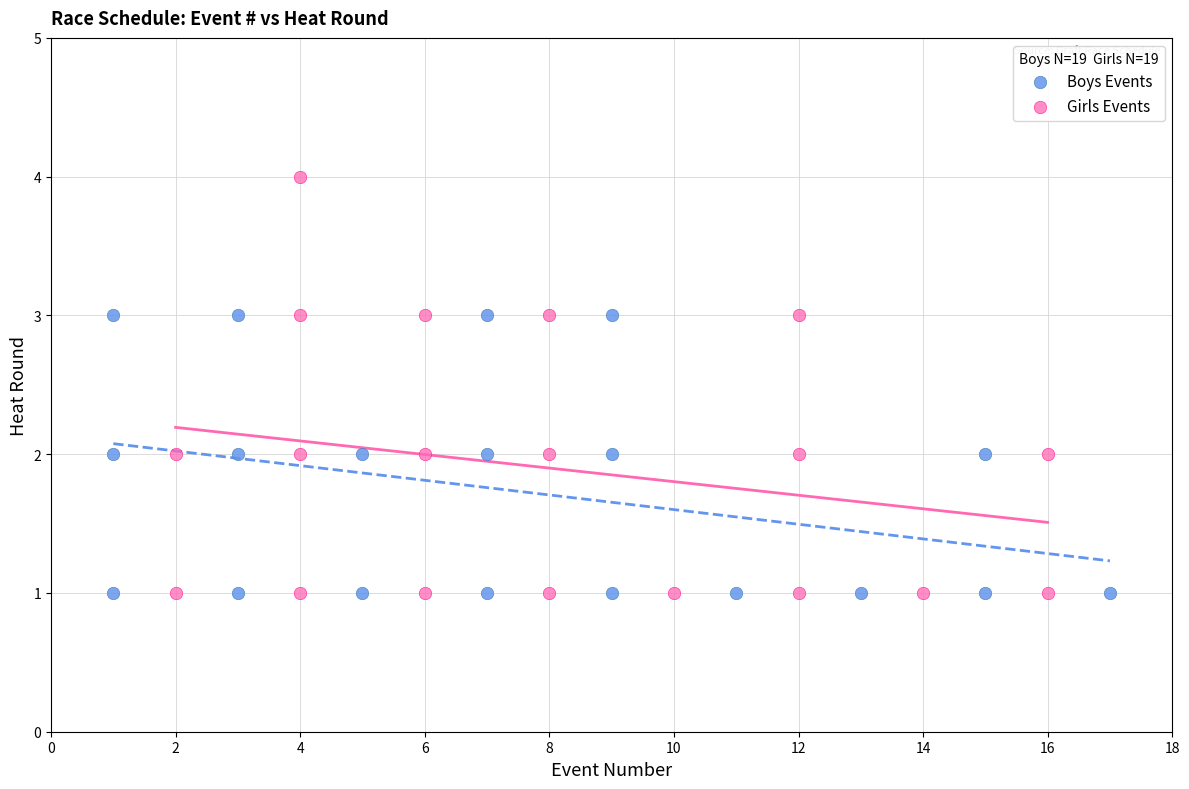

Which series has the widest spread of Y values?

Girls Events